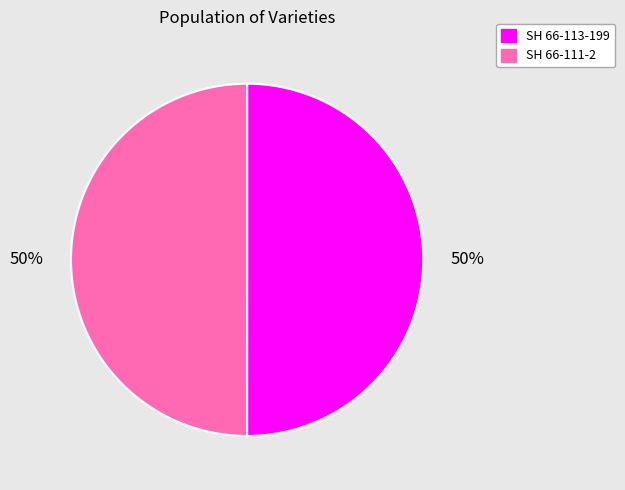

Count the number of slices in the pie.

2